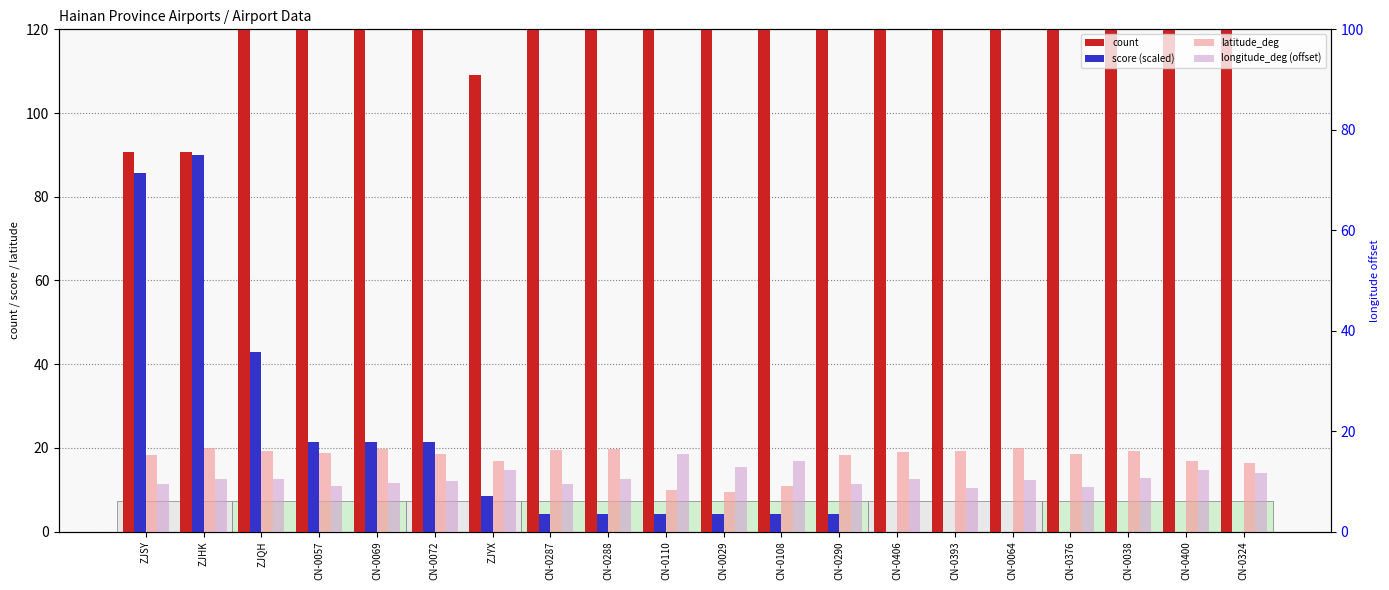

Are the bars grouped side by side (vs. stacked)?

Yes